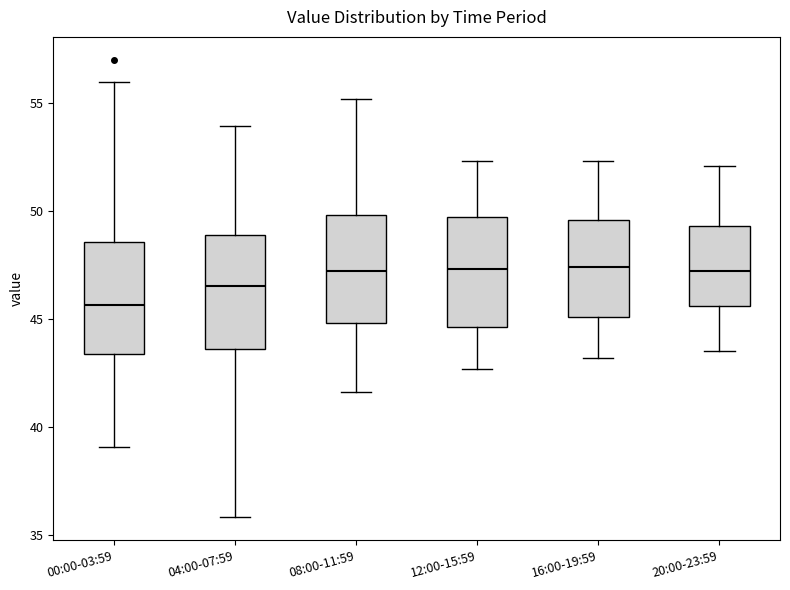

Reading left to right, transcribe this box plot: for each box, give where its median line is, the range the box spans, and where its two whiskers end, as read against the y-axis. The values are not printed on the chart, so give them approximately, as read against the axis.

00:00-03:59: median 45.5, box 43.5 to 48.5, whiskers 39.0 to 56.0
04:00-07:59: median 46.5, box 43.5 to 49.0, whiskers 36.0 to 54.0
08:00-11:59: median 47.0, box 45.0 to 50.0, whiskers 41.5 to 55.0
12:00-15:59: median 47.5, box 44.5 to 49.5, whiskers 42.5 to 52.5
16:00-19:59: median 47.5, box 45.0 to 49.5, whiskers 43.0 to 52.5
20:00-23:59: median 47.0, box 45.5 to 49.5, whiskers 43.5 to 52.0